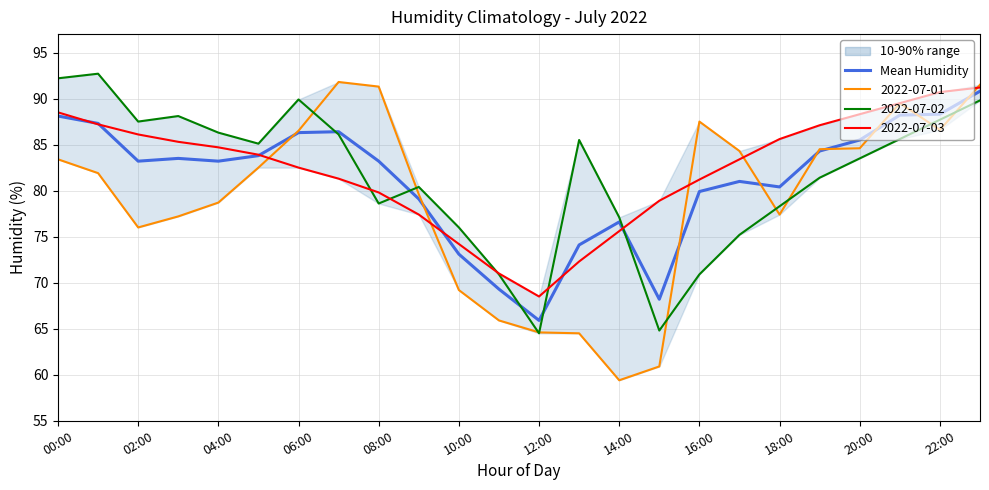

True or false: the data shows 16.6 at 13.

False